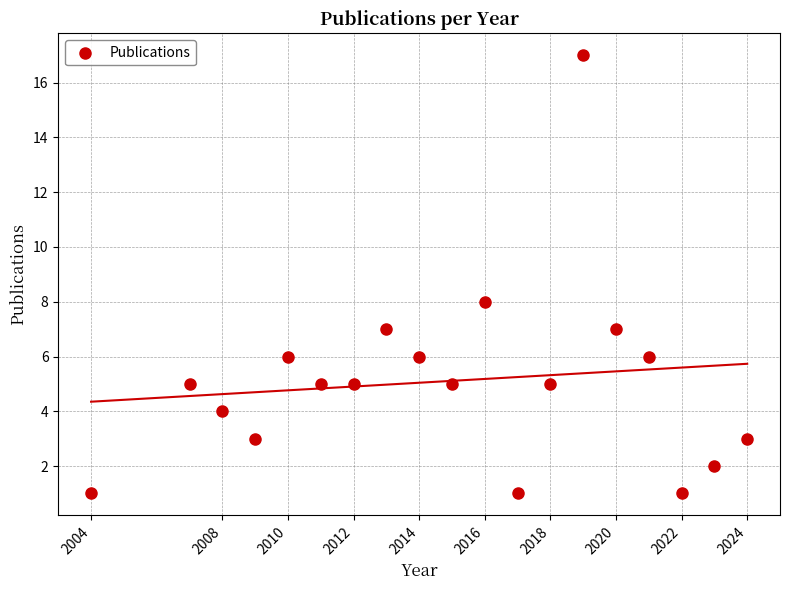

What is the range of X values (max minus min)?

20